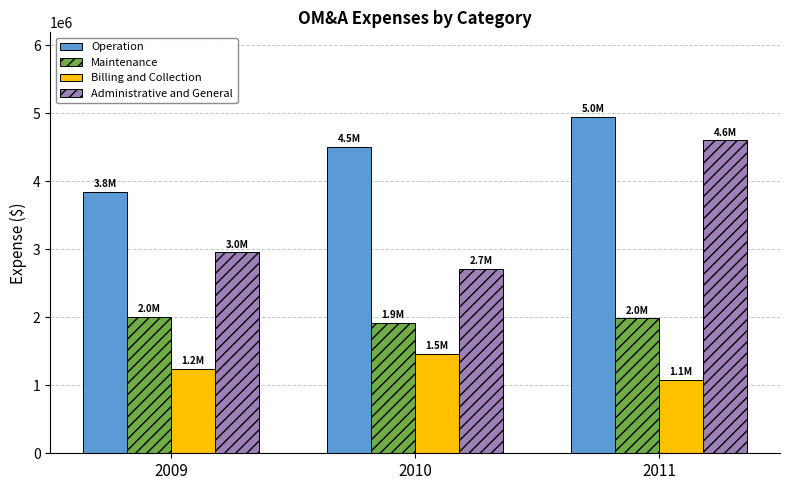

Rank the series at 2011 from lowest to highest value.

Billing and Collection, Maintenance, Administrative and General, Operation